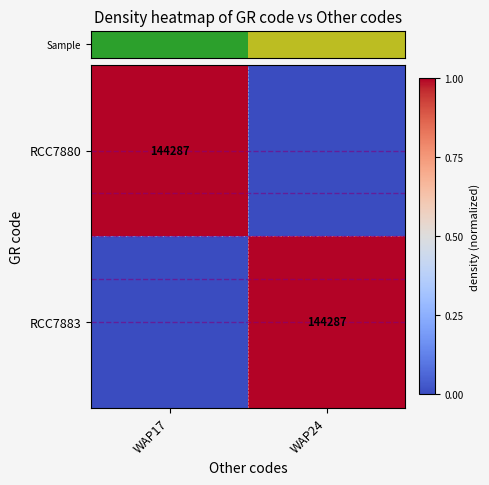

Between WAP17 and WAP24, which is larger?

WAP17